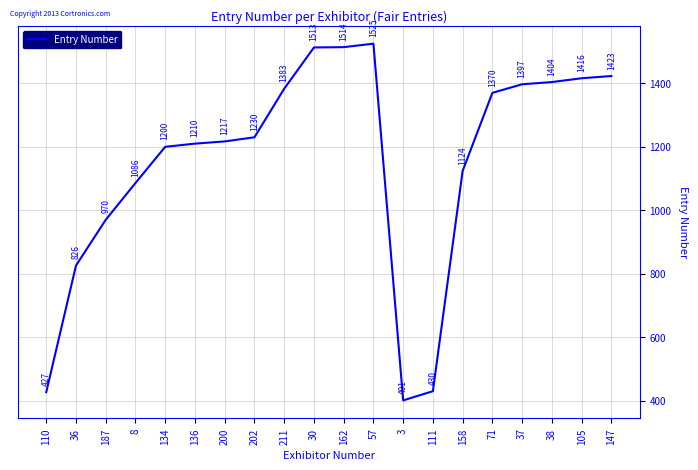

What position from the right is 147?

1